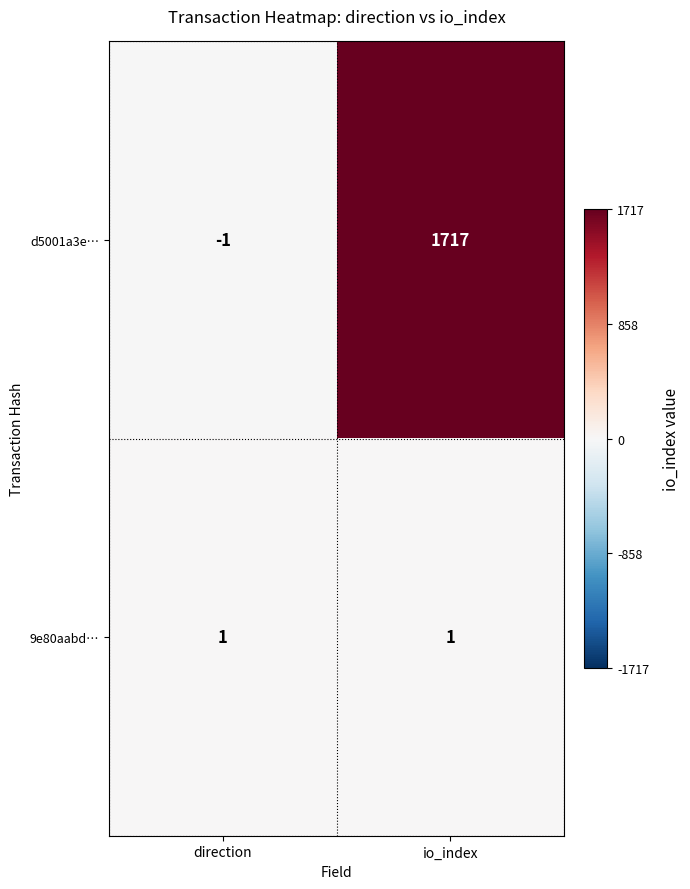

Which series changed the most between direction and io_index?

d5001a3e…